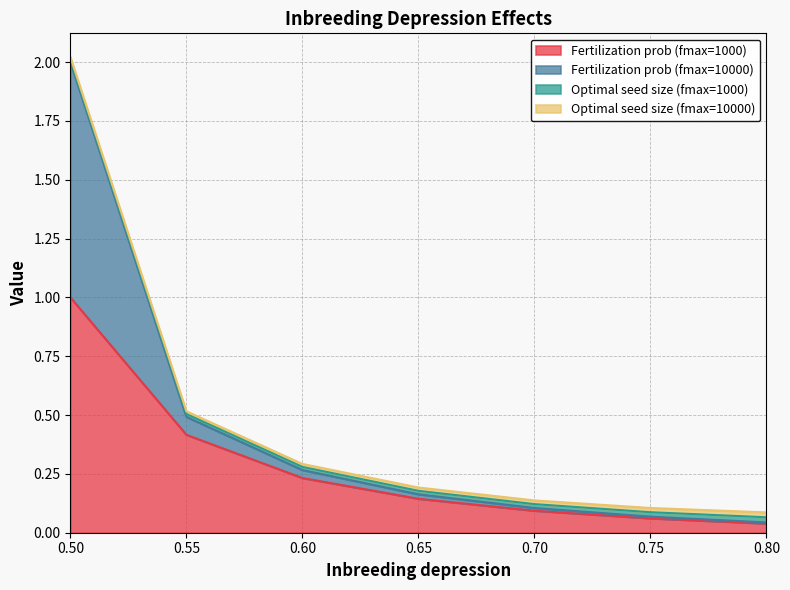

Which category has the highest value in the Fertilization prob (fmax=1000) series?

0.50